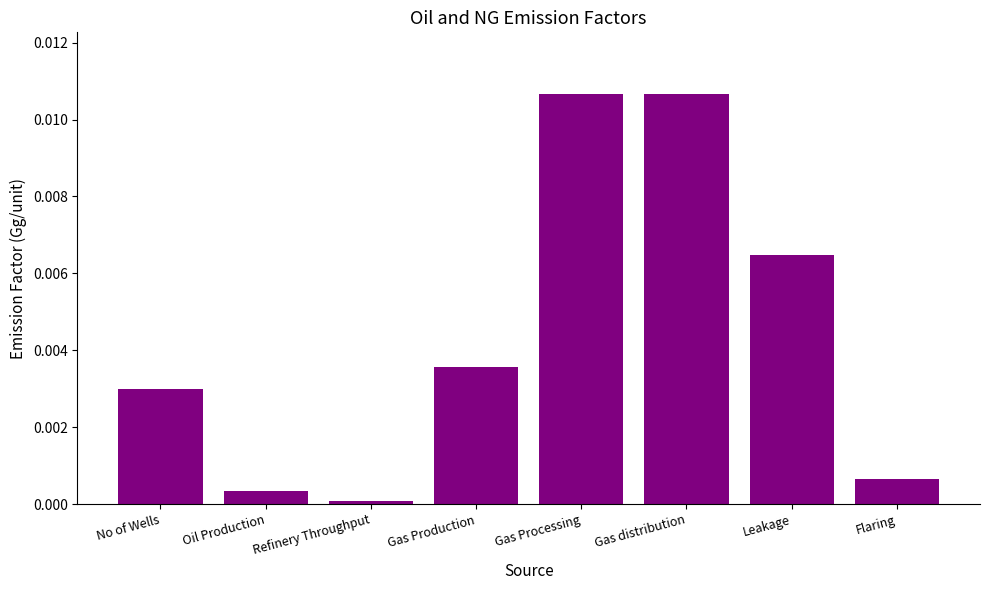

Does the chart contain stacked bars?

No